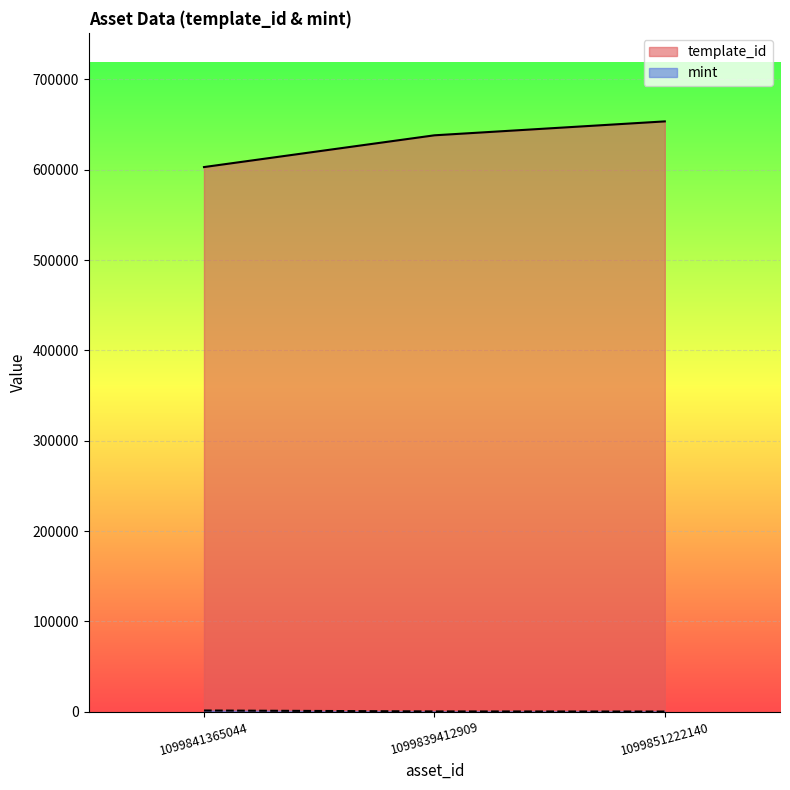

Is it true that template_id equals 217548 at 1099841365044?

False